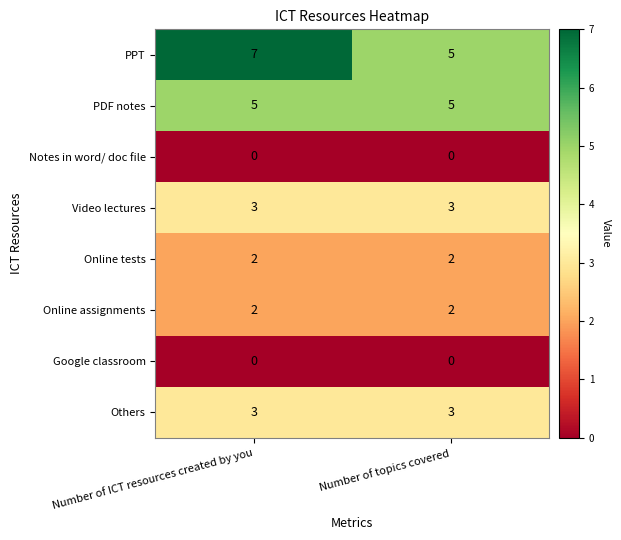

What is the maximum value shown in the chart?

7